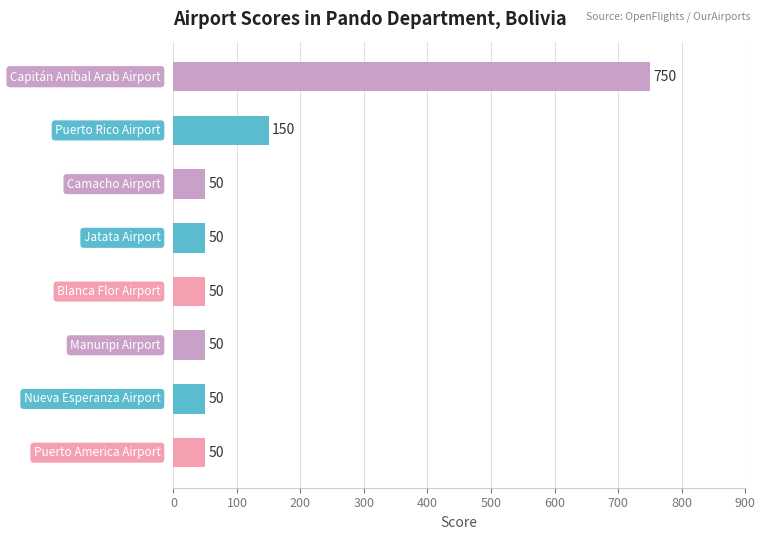

How many values are between 50 and 150?

7